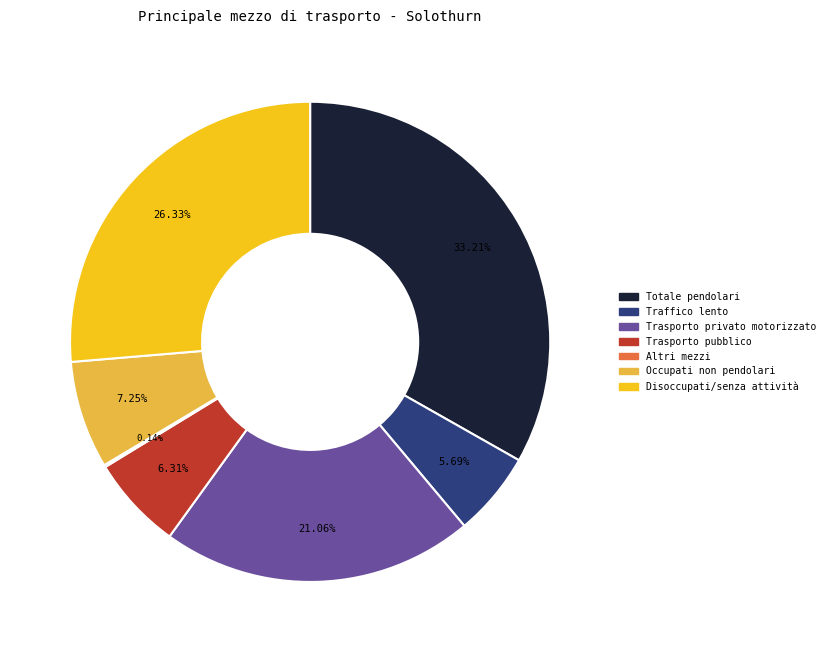

What is the largest slice in the pie chart?

Totale pendolari